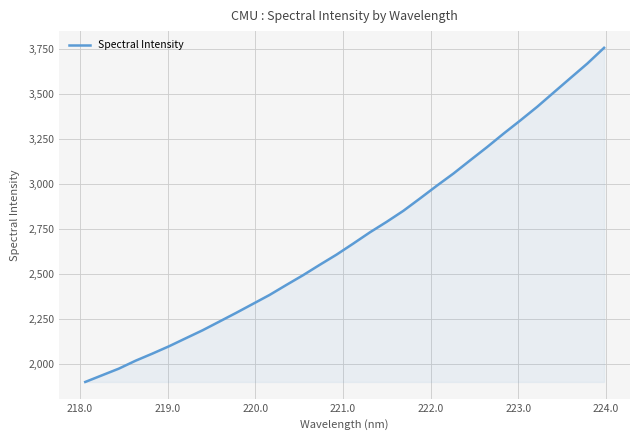

What is the sum of all values?

86527.5